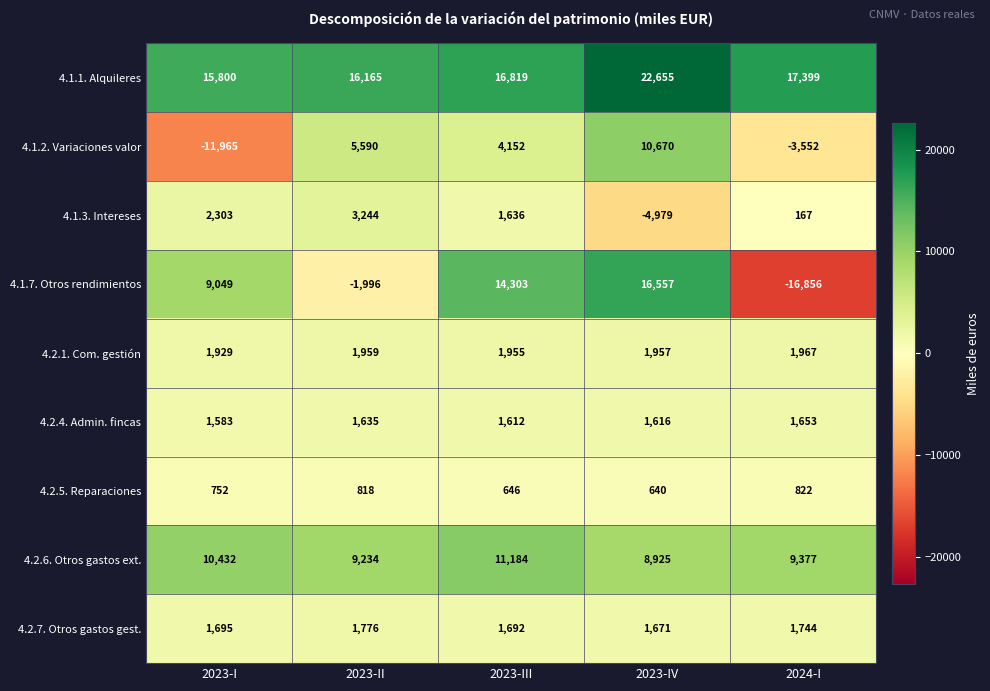

True or false: 4.1.3. Intereses has a value of -4979 at 2023-IV.

True